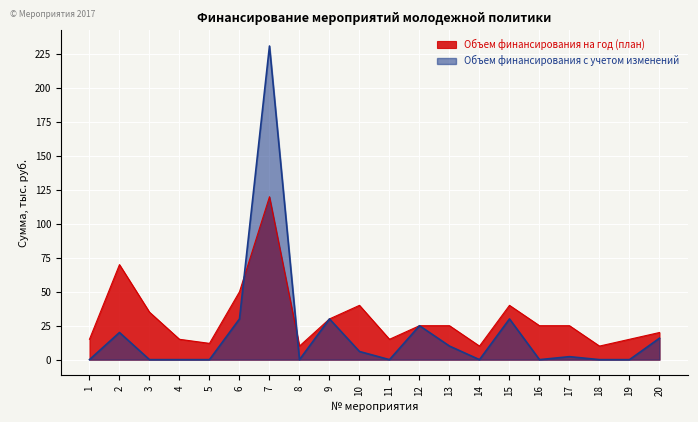

Where is the first local maximum for Объем финансирования с учетом изменений?

2